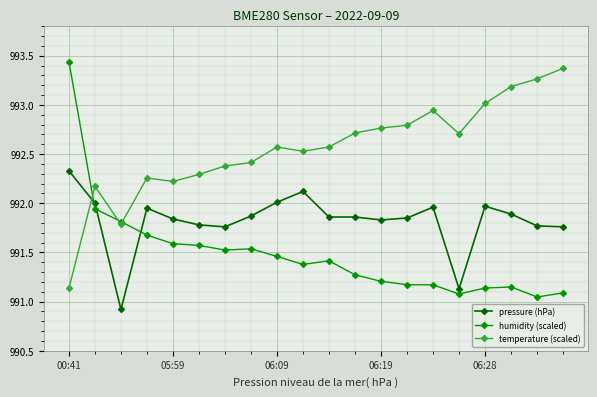

True or false: pressure (hPa) and humidity (scaled) intersect in this chart.

True